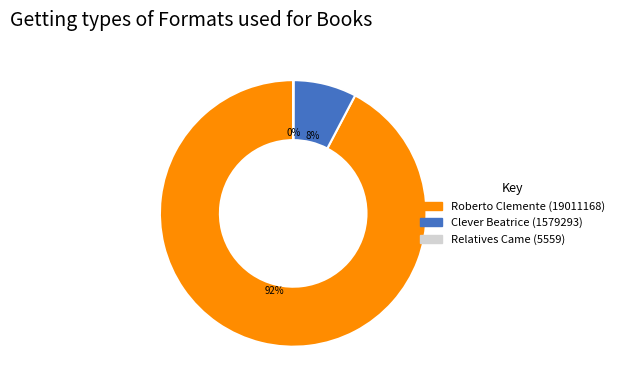

Which category has the biggest portion of the pie?

Roberto Clemente (19011168)